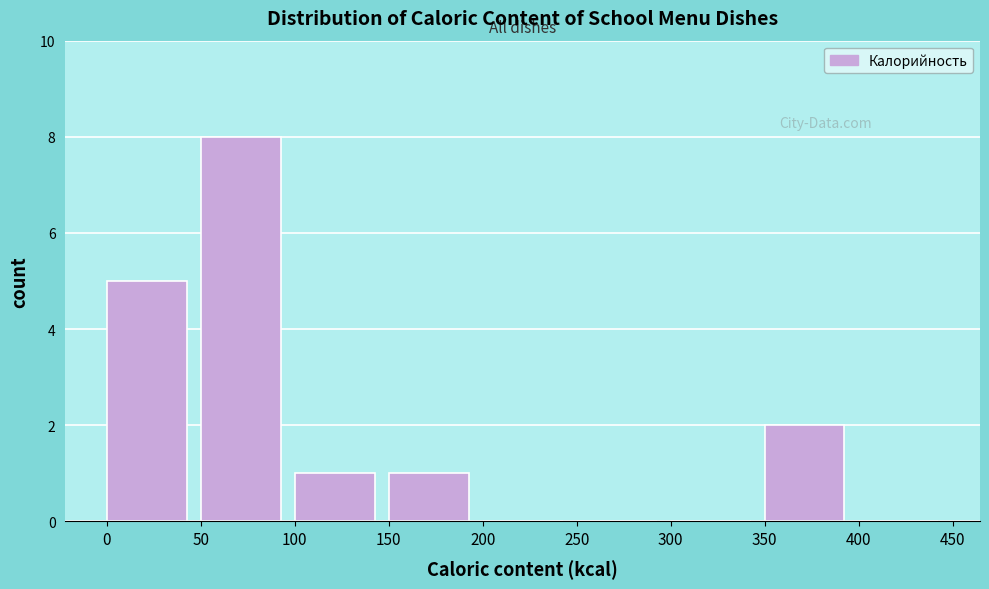

Reading left to right, transcribe this chart: for each bar, give the range it covers on the x-axis and its height. The values are not printed on the chart, so give them approximately, as read against the axis.

0 to 50: 5
50 to 100: 8
100 to 150: 1
150 to 200: 1
200 to 250: 0
250 to 300: 0
300 to 350: 0
350 to 400: 2
400 to 450: 0